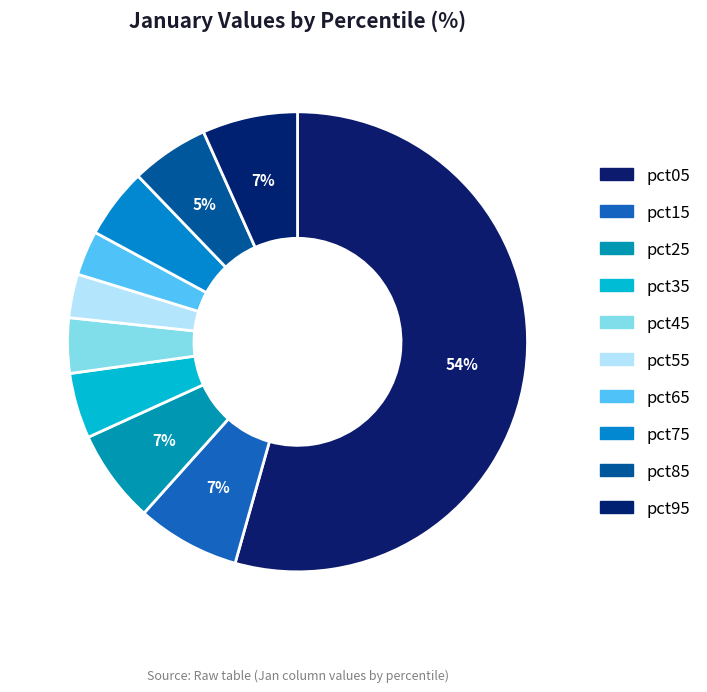

Rank the categories by value from highest to lowest.

pct05, pct15, pct95, pct25, pct85, pct75, pct35, pct45, pct65, pct55